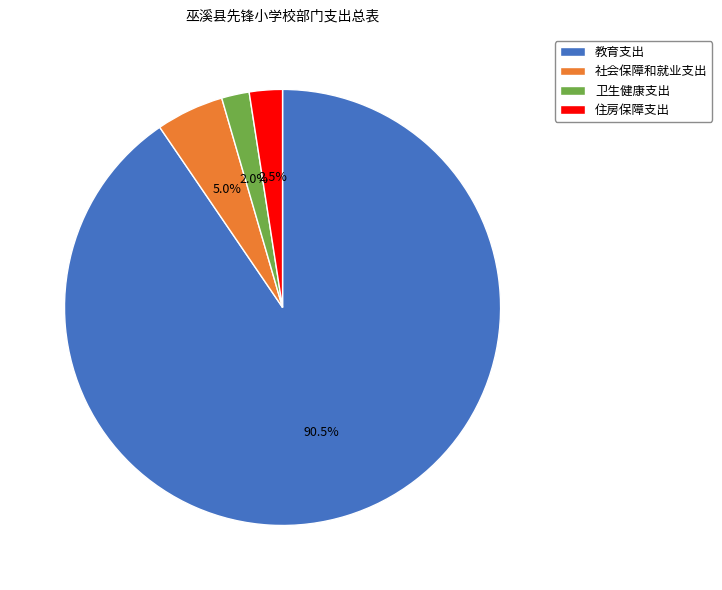

What percentage do 住房保障支出 and 社会保障和就业支出 together represent?

7.5%